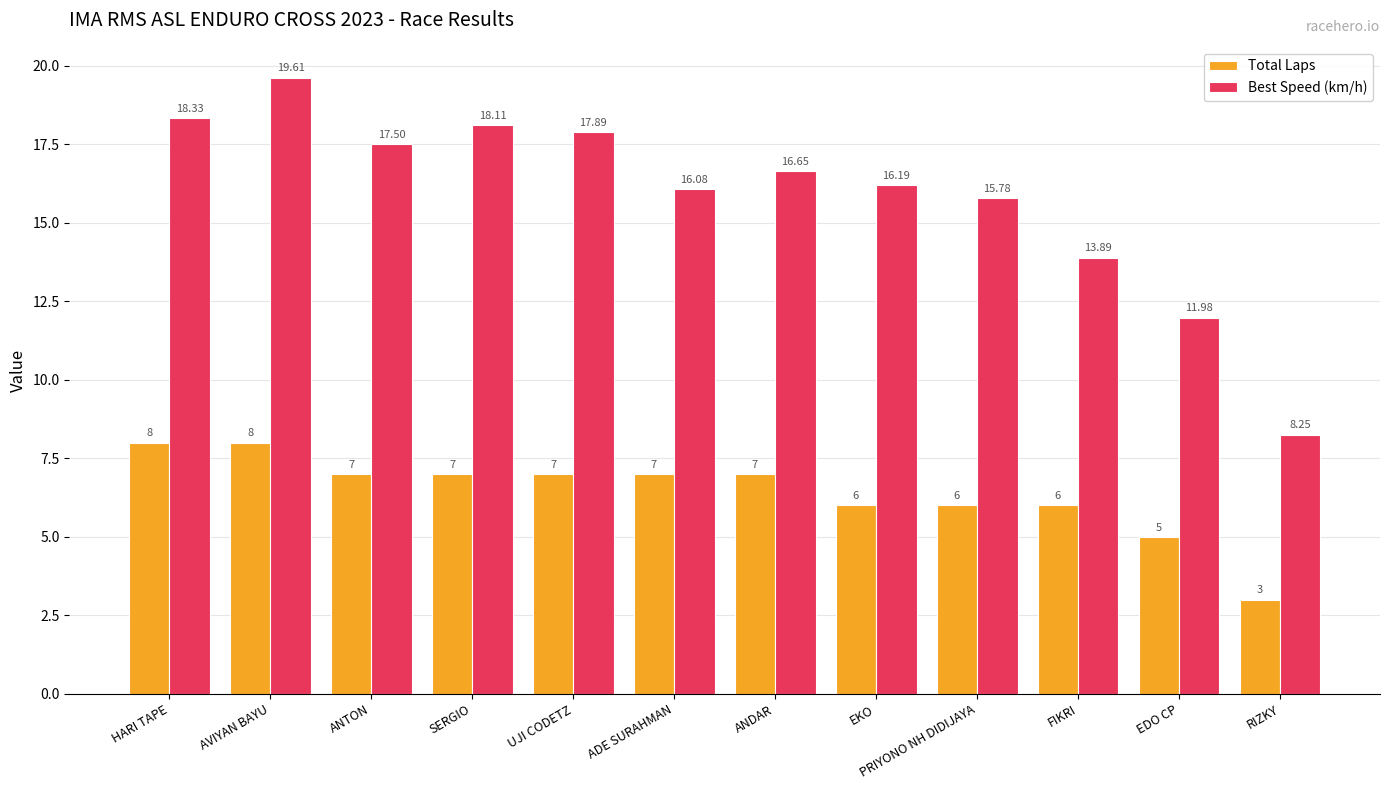

Rank the series by their average value, from highest to lowest.

Best Speed (km/h), Total Laps